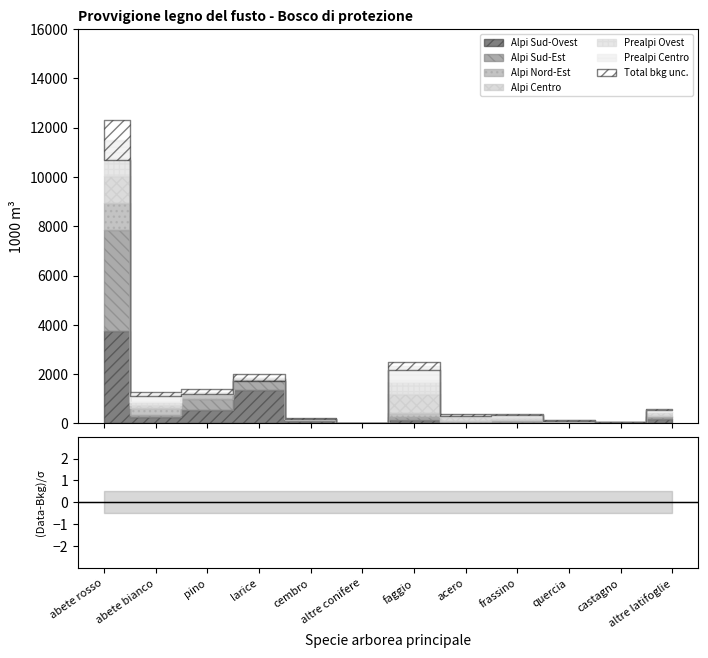

Is this an area chart (filled region under the line)?

No